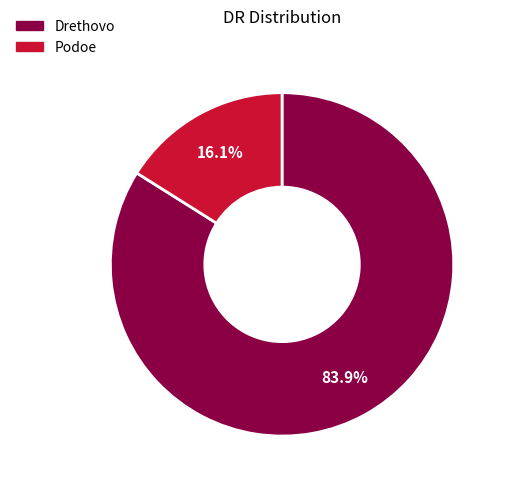

Count the number of slices in the pie.

2